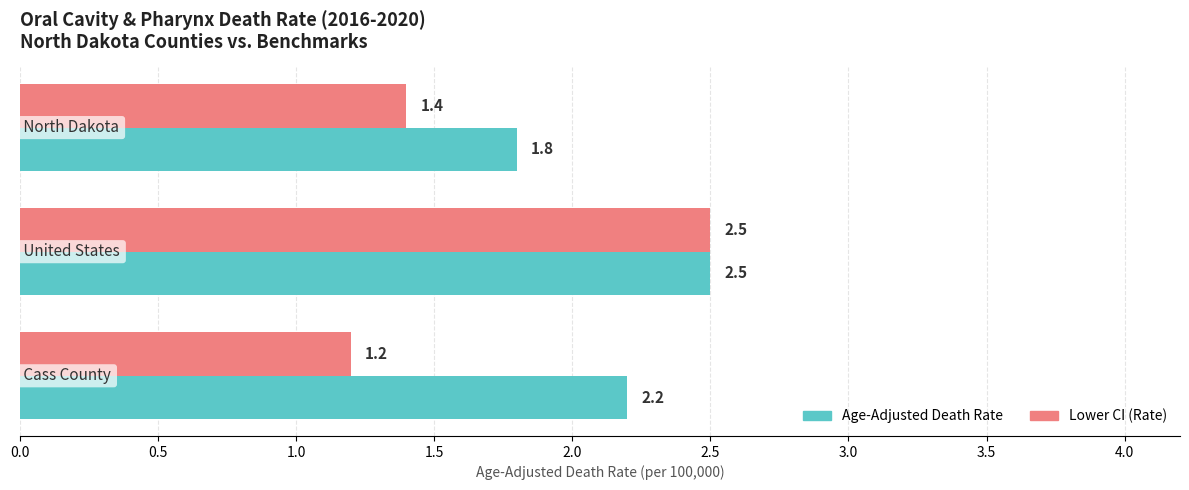

What is the maximum value shown in the chart?

2.5